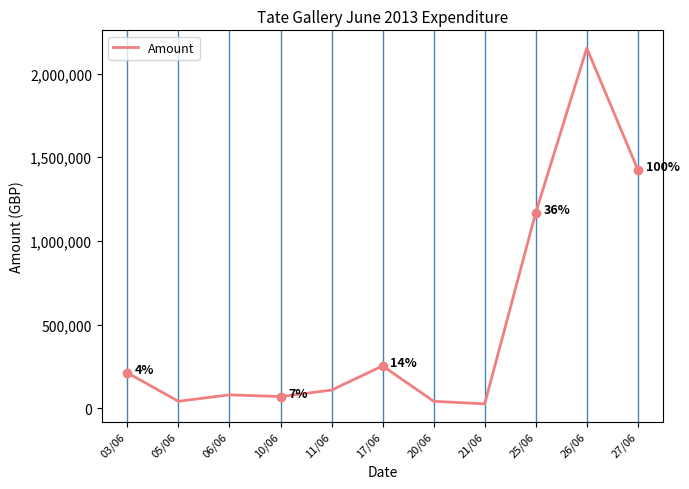

Where is the data nearest to the value 1089735?

25/06